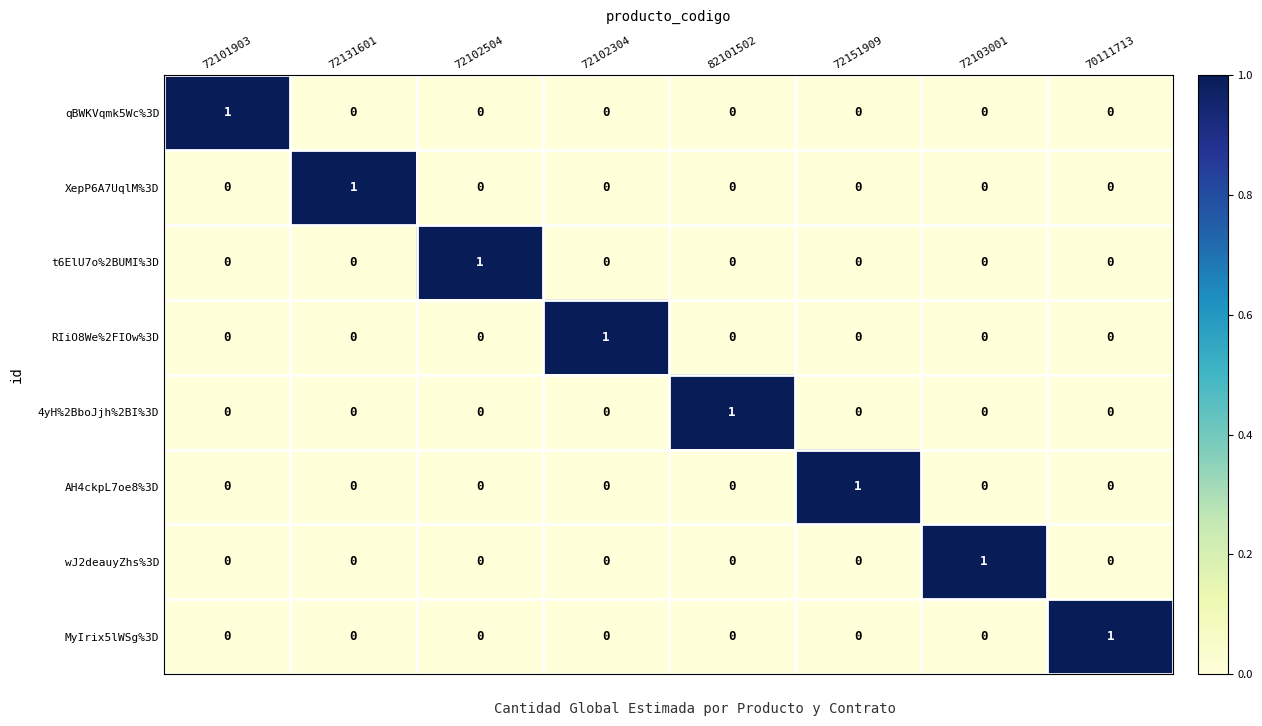

The value of RIiO8We%2FIOw%3D at 72102504 is 0. True or false?

True